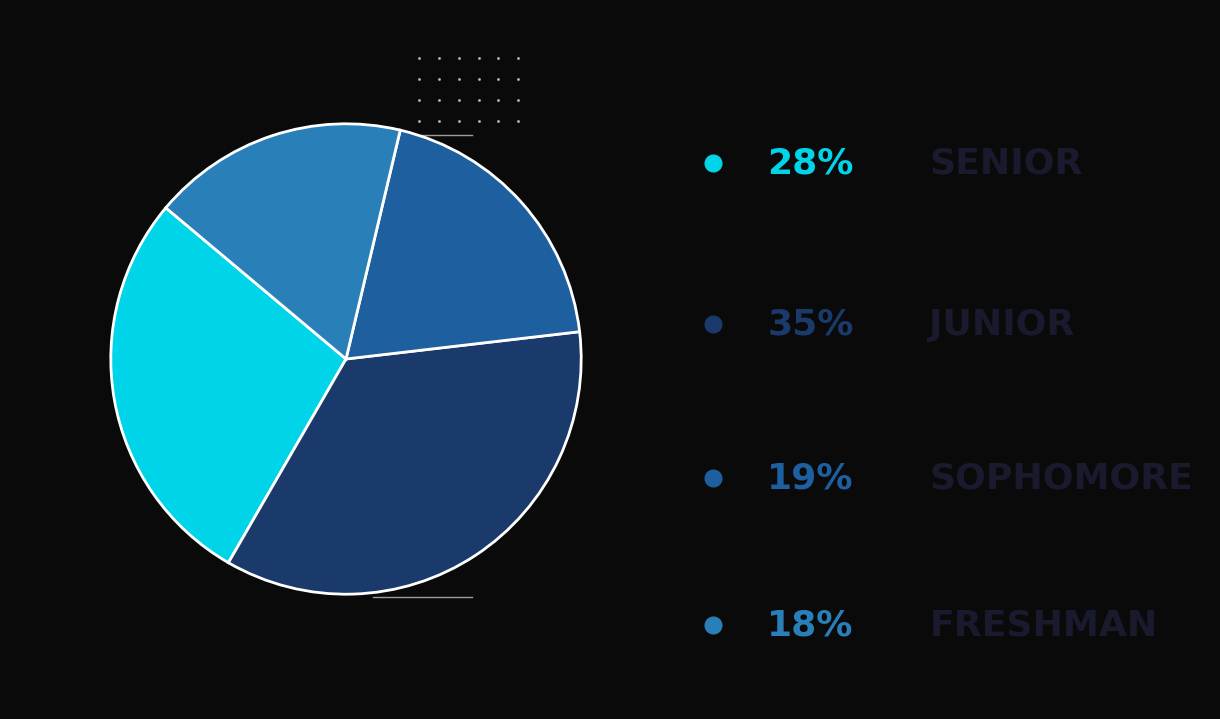

How many segments does this pie chart have?

4